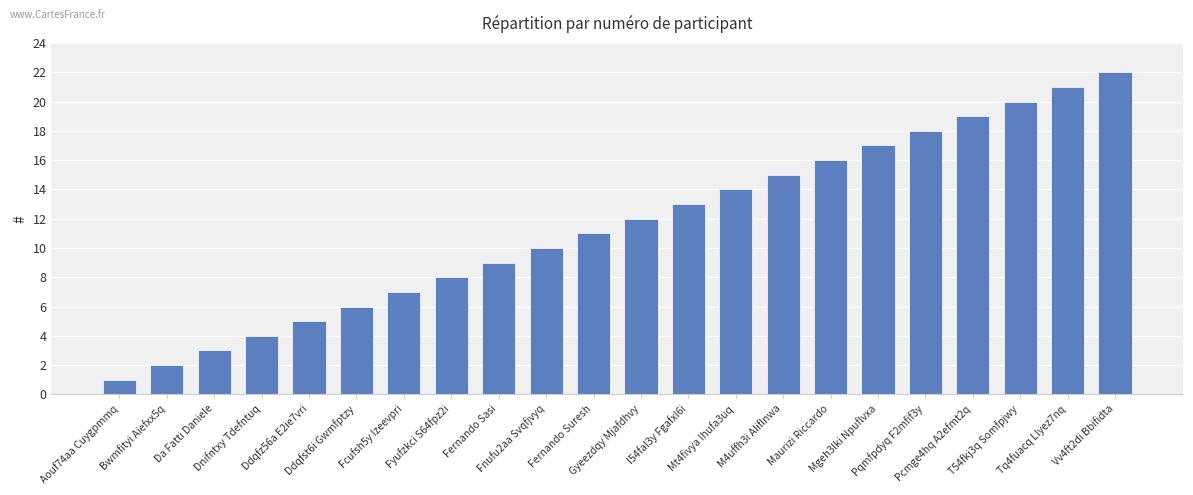

Reading left to right, extract all data points from this chart.

1	2	3	4	5	6	7	8	9	10	11	12	13	14	15	16	17	18	19	20	21	22